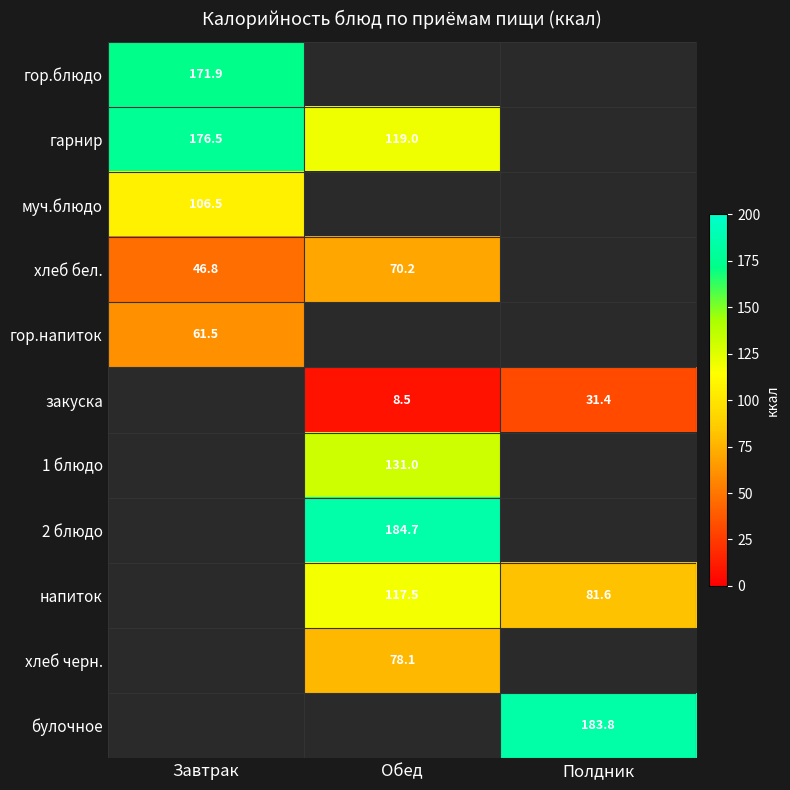

The гарнир series shows 162.6 at Обед. True or false?

False